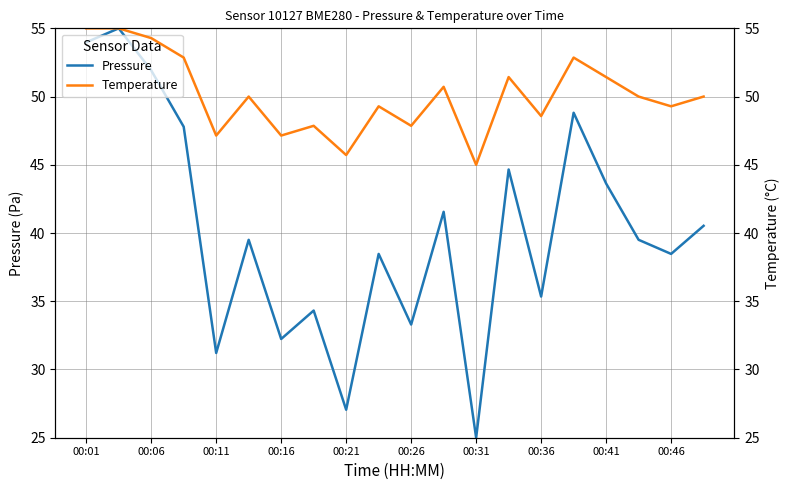

How many interior local valleys does the Pressure series have?

7